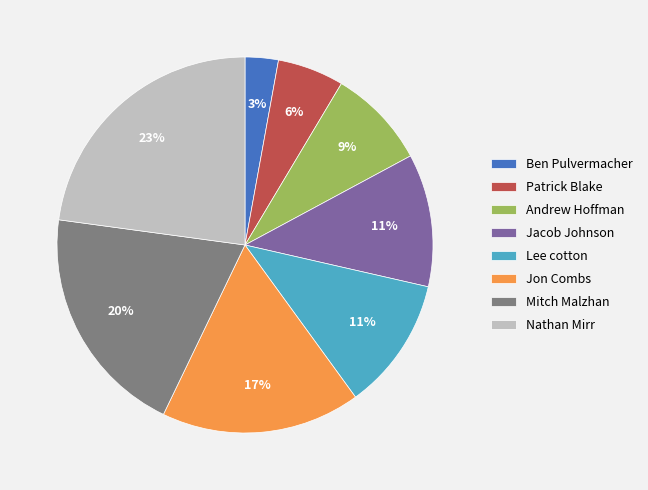

True or false: Jon Combs accounts for 3% of the total.

False